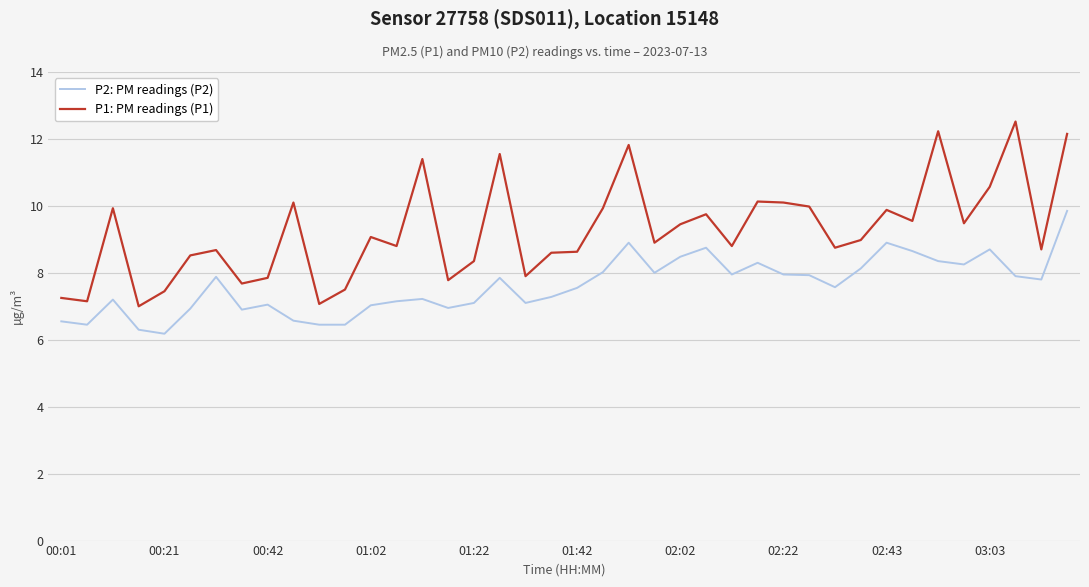

True or false: P1: PM readings (P1) and P2: PM readings (P2) cross at least once.

False